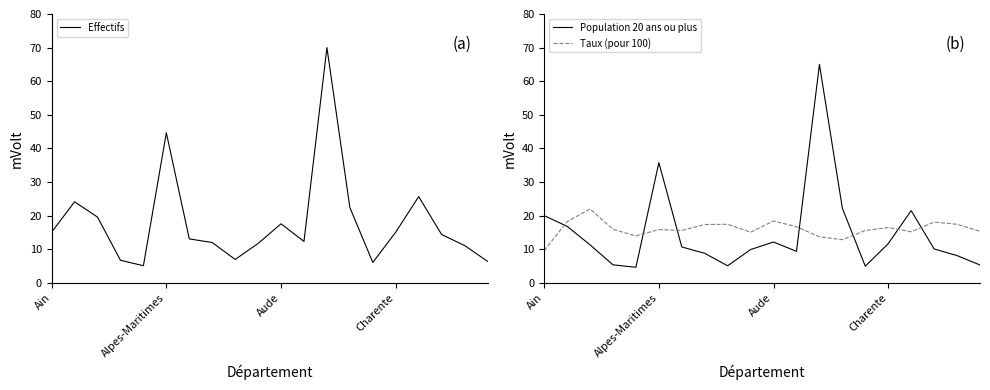

What is the label of the 14th point from the right?

6